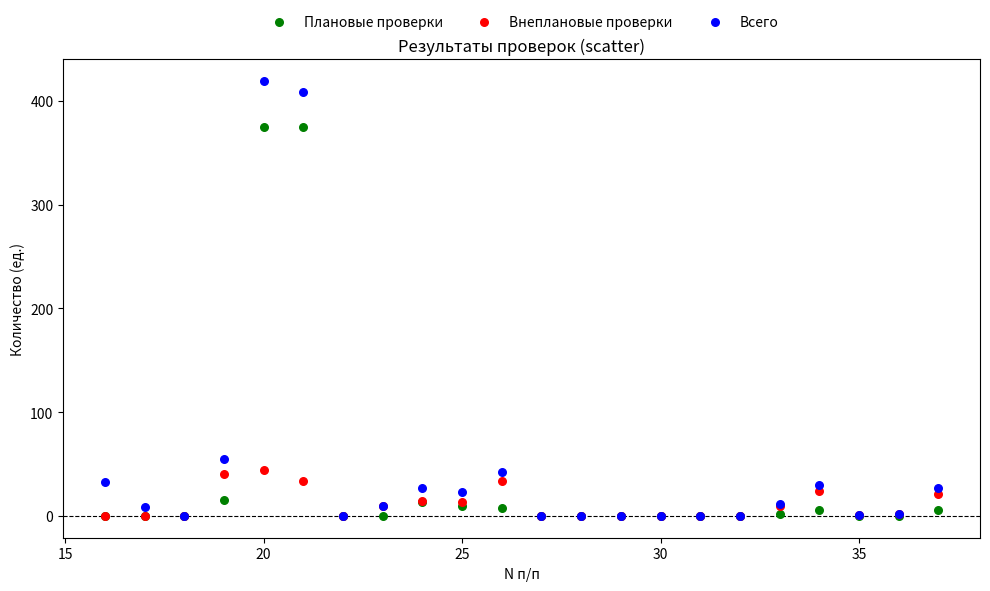

Across all series, what Y value is closest to 209?

55